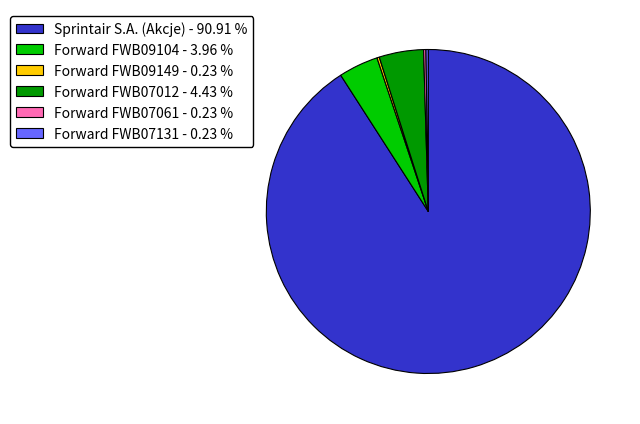

Is the sum of Forward FWB07012 - 4.43 % and Sprintair S.A. (Akcje) - 90.91 % greater than half?

Yes